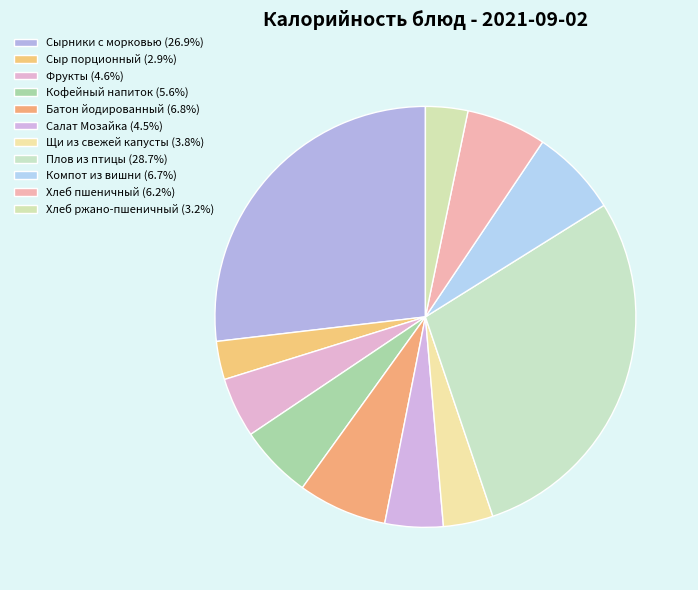

Is the sum of Батон йодированный and Щи из свежей капусты greater than half?

No